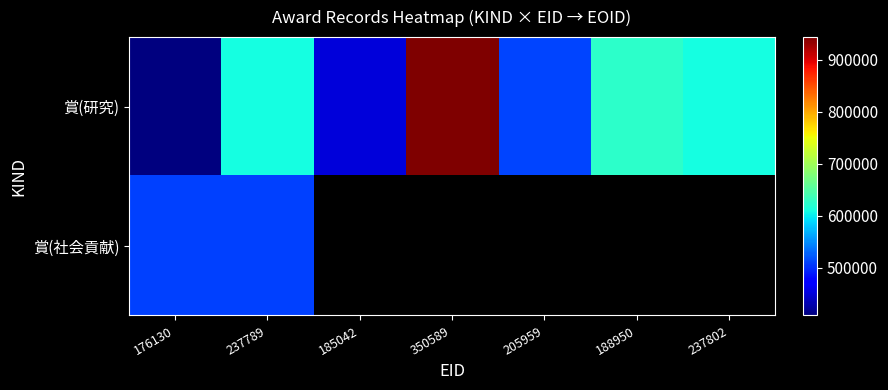

What is the sum of the 賞(研究) values at 237802 and 350589?

1552992.0